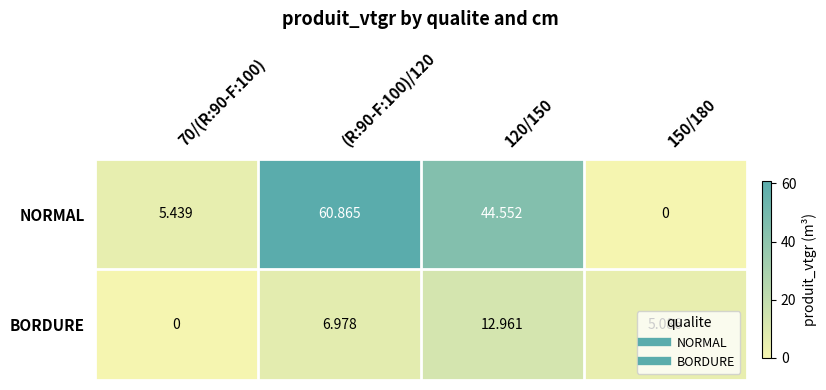

Rank the series by their maximum value, from lowest to highest.

BORDURE, NORMAL